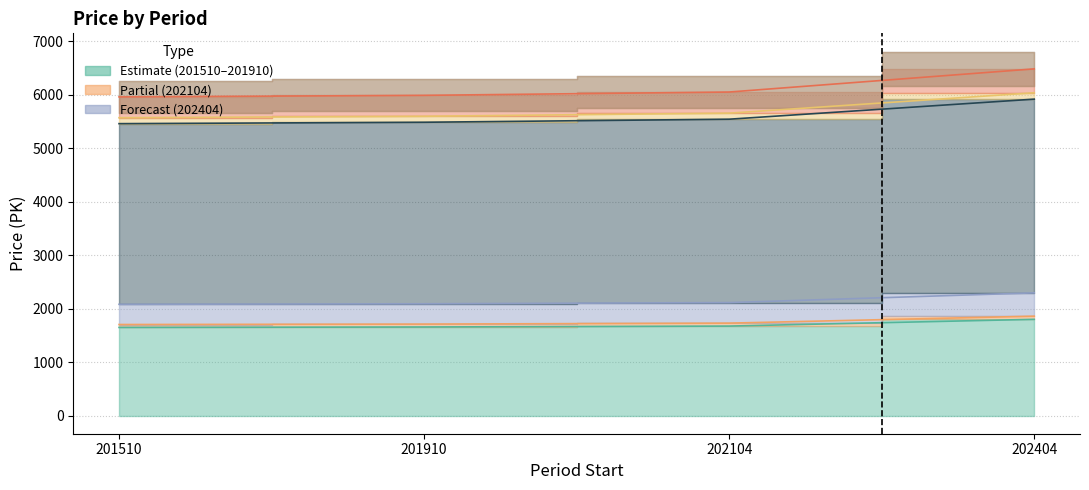

True or false: Code_1113 and Code_1112 cross at least once.

False